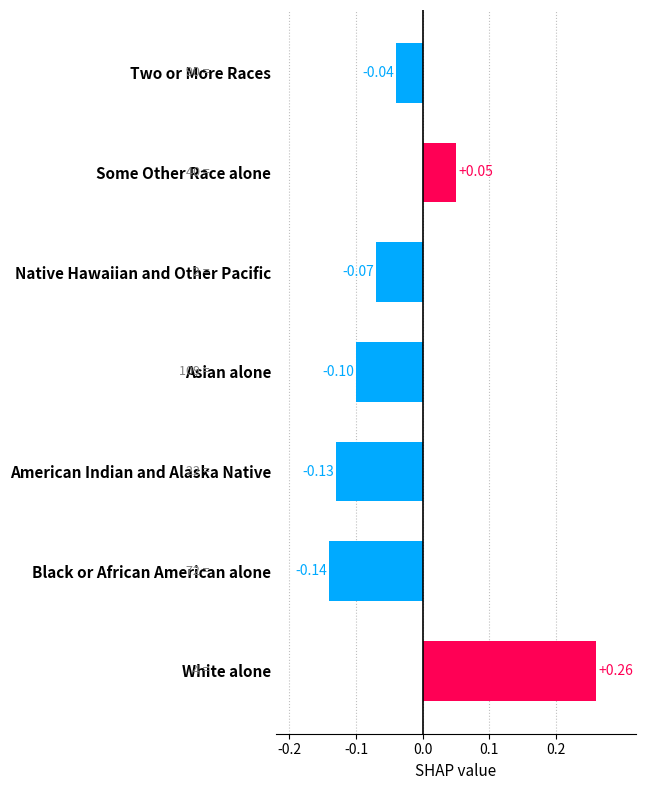

At which label is the value closest to 0?

Two or More Races